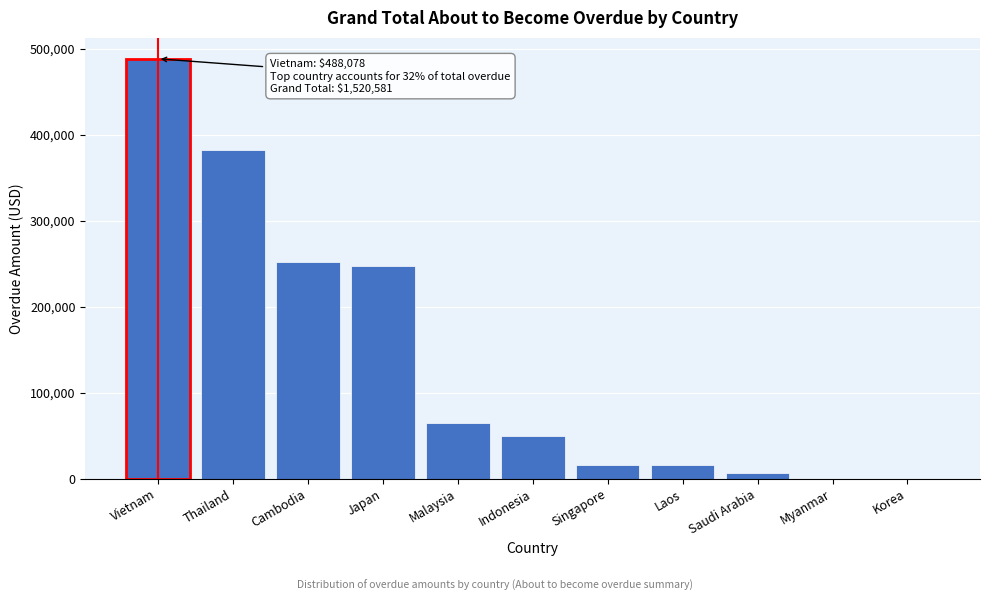

What is the change in value from Japan to Laos?

-231392.2